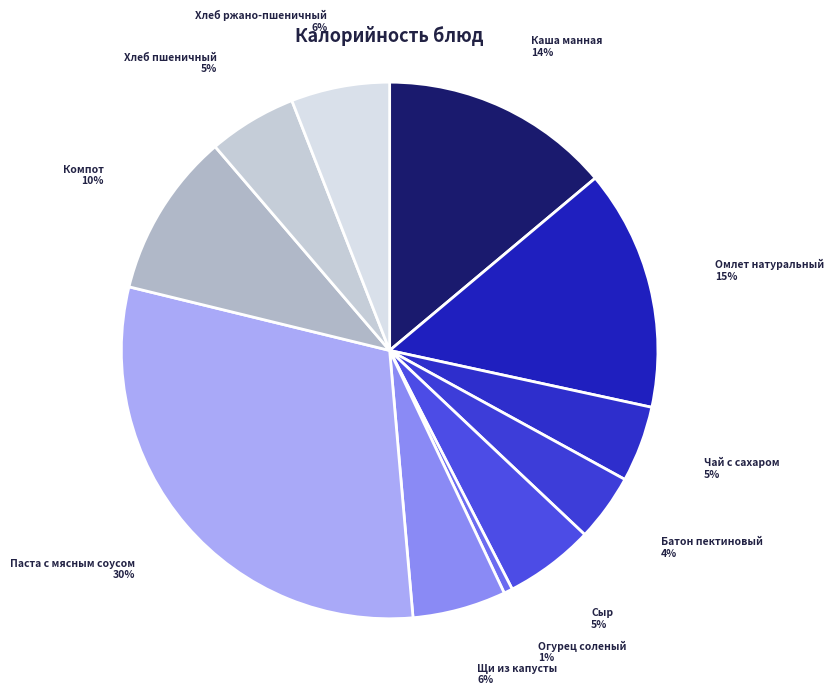

Do Компот and Батон пектиновый together represent more than half of the pie?

No